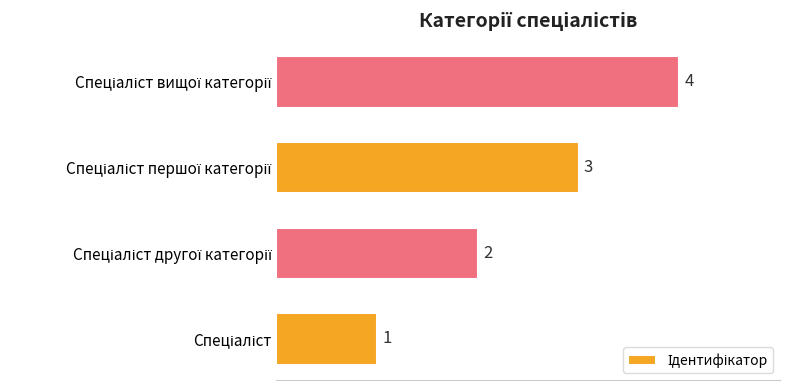

What is the difference between the maximum and minimum values?

3